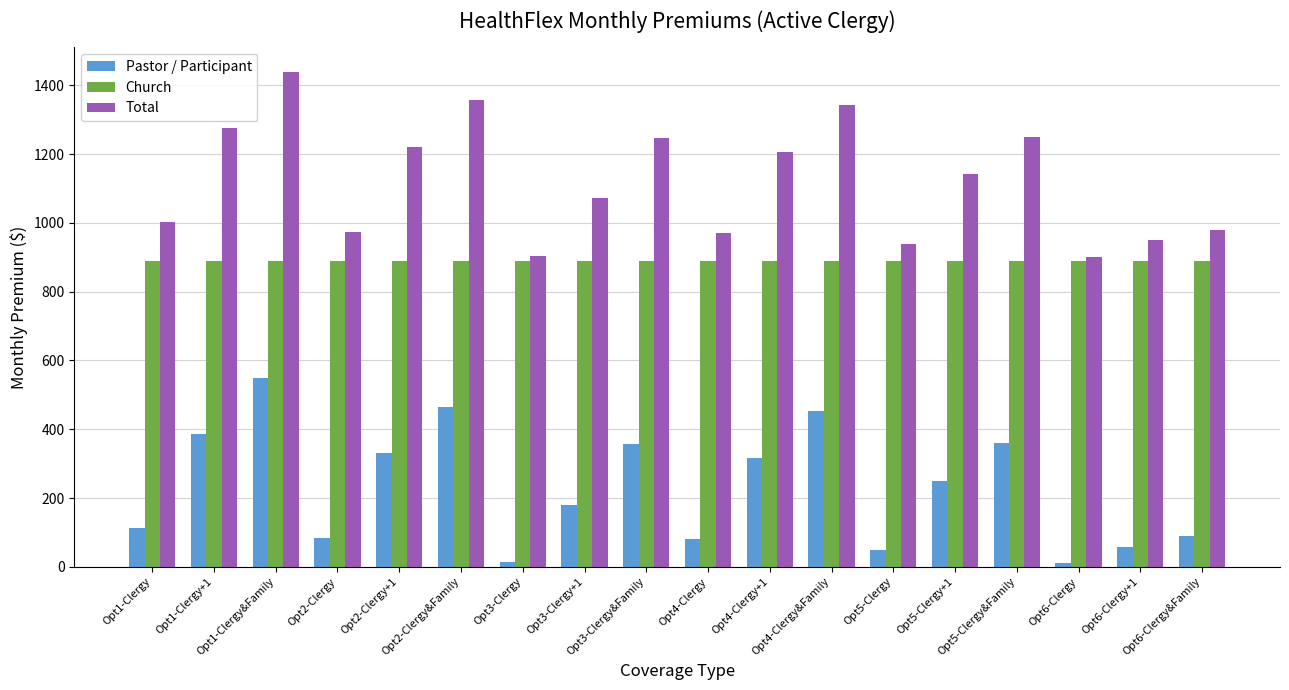

At how many categories does at least one series exceed 683?

18